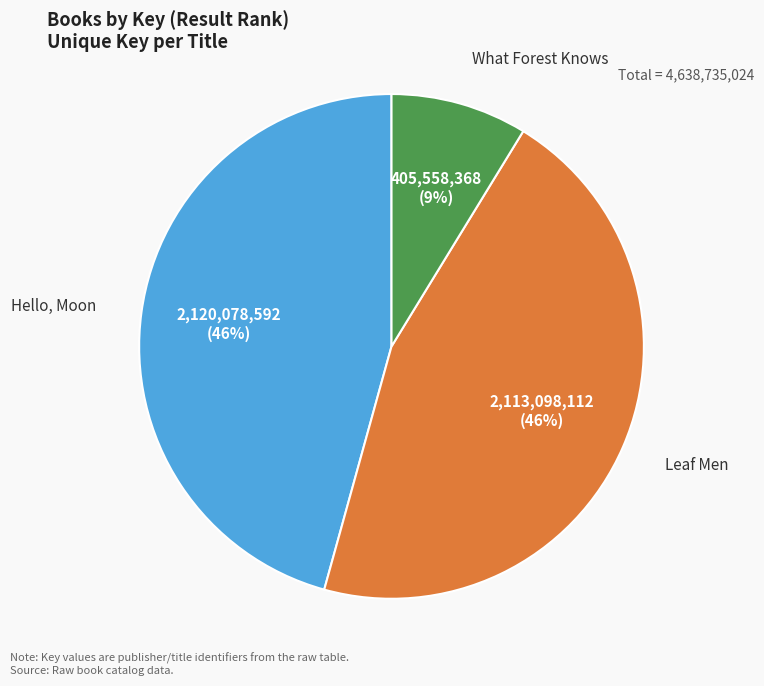

Do What Forest Knows and Hello, Moon together represent more than half of the pie?

Yes